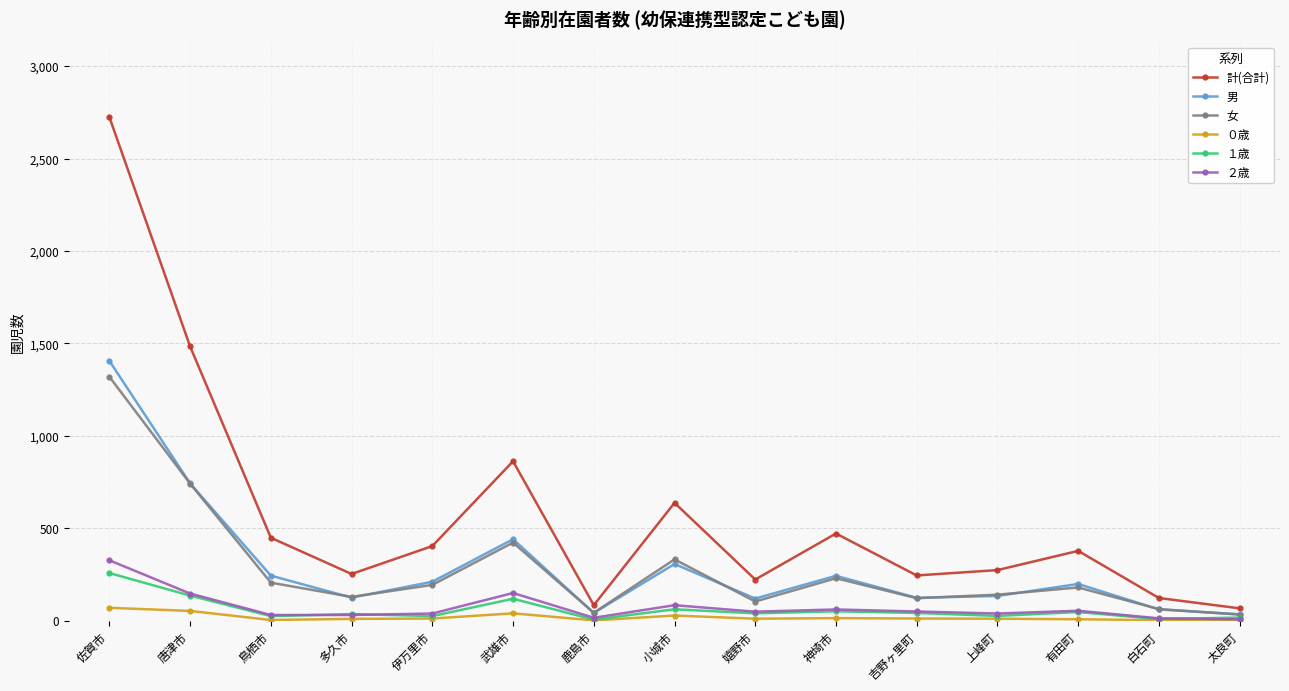

The 計(合計) series shows 273 at 上峰町. True or false?

True